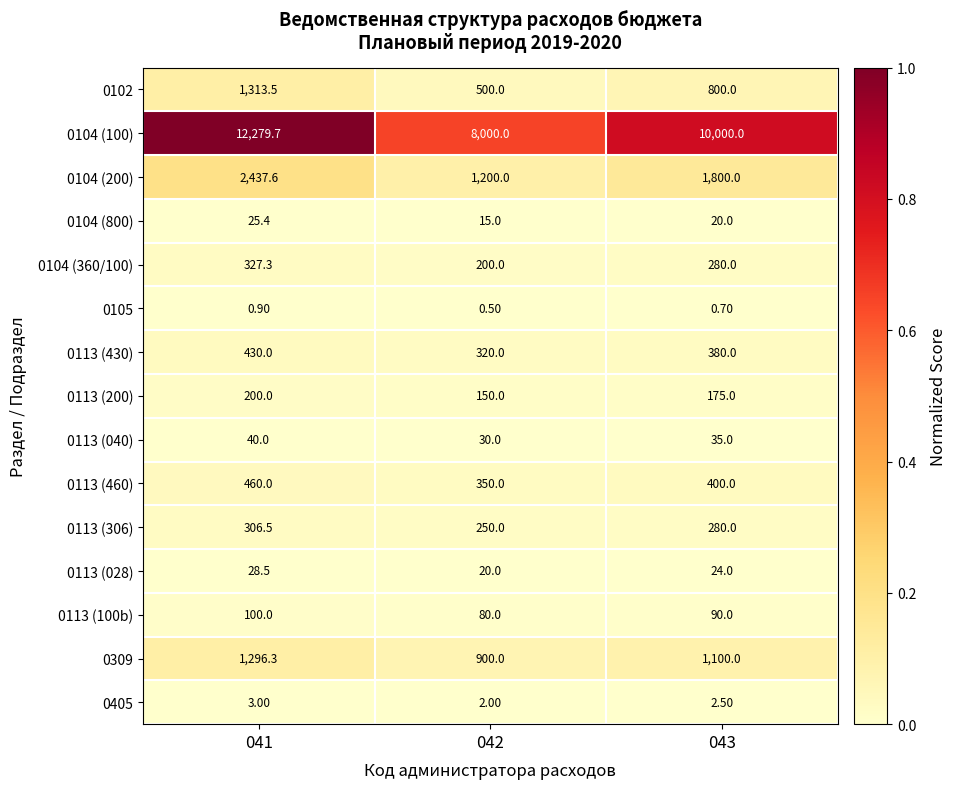

What is the total value across all series at 041?

19248.7